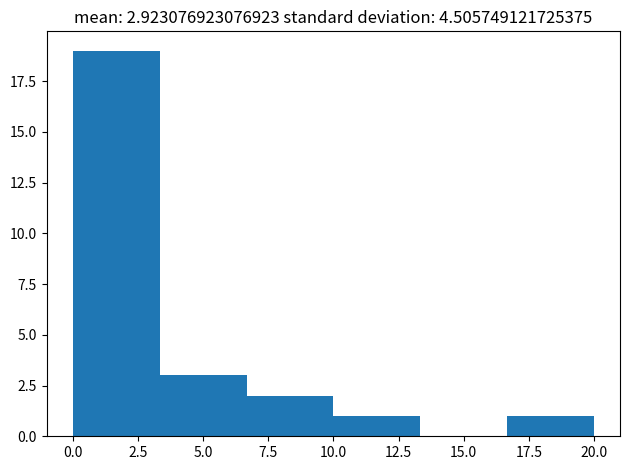

Which range on the x-axis has the tallest bar?

0.0 to 3.5